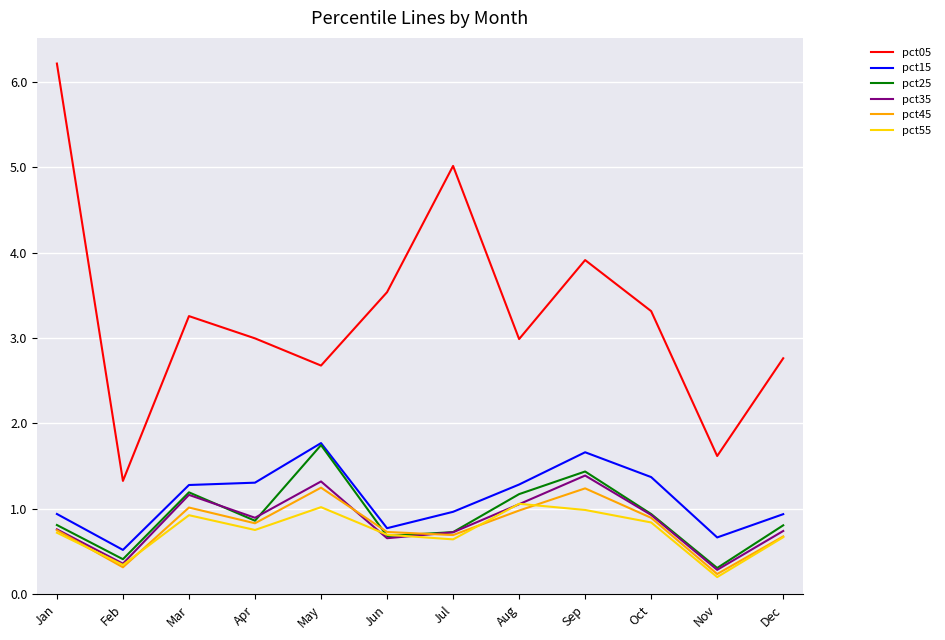

What is the minimum value shown in the chart?

0.2